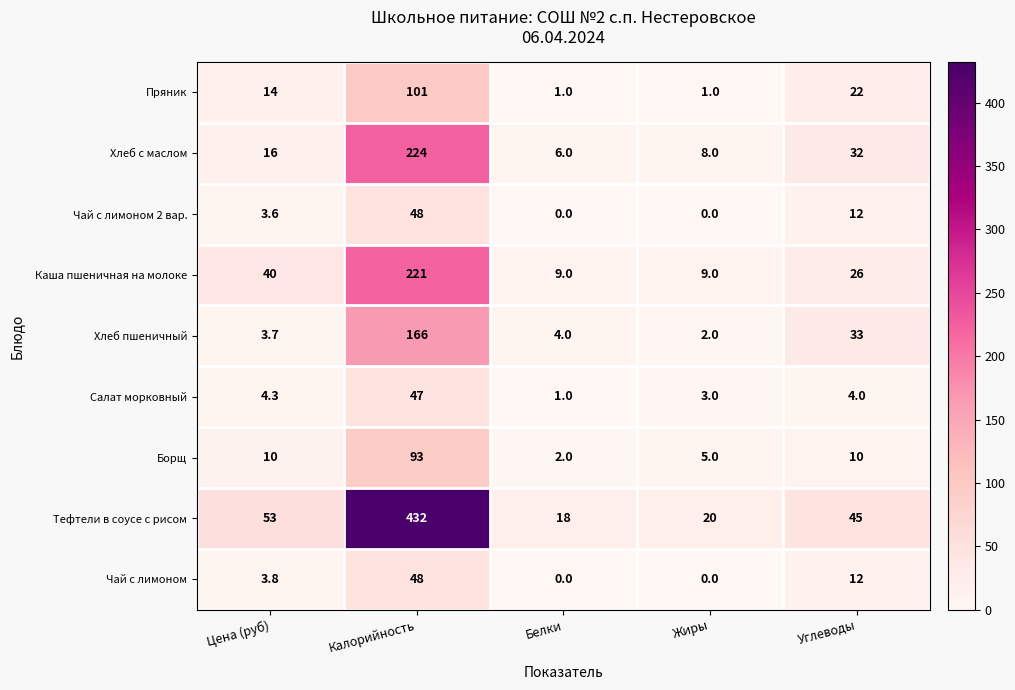

True or false: Хлеб пшеничный has a value of 2.4 at Цена (руб).

False